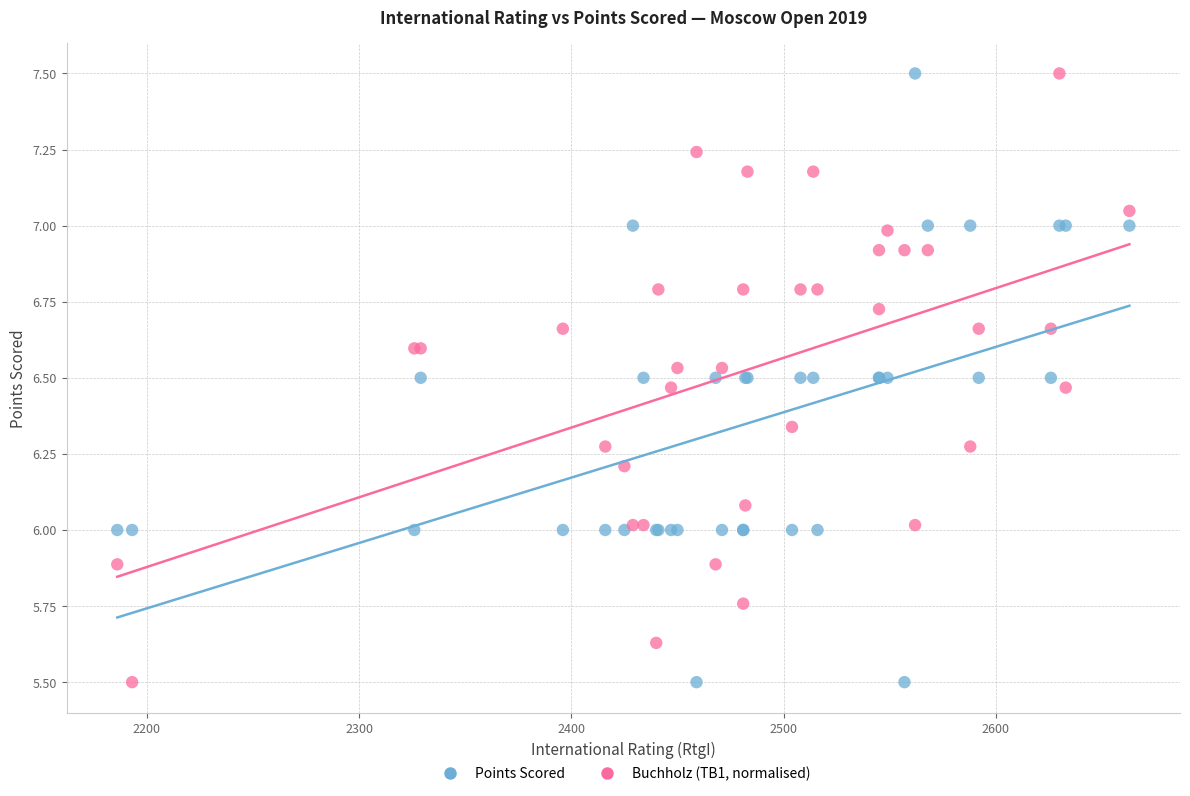

What is the X range (max minus min) for the scatter plot?

477.0